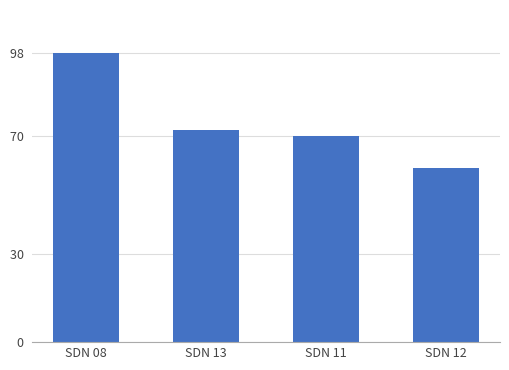

What is the difference between the maximum and minimum values?

39